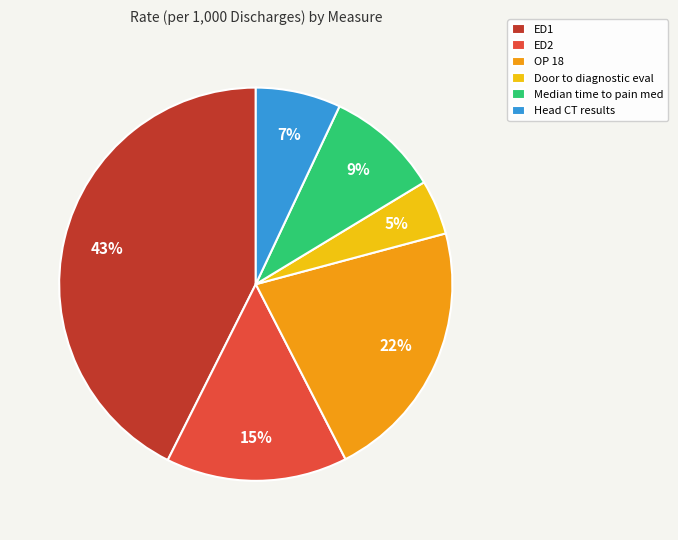

To the nearest percent, what is the average slice percentage?

17%